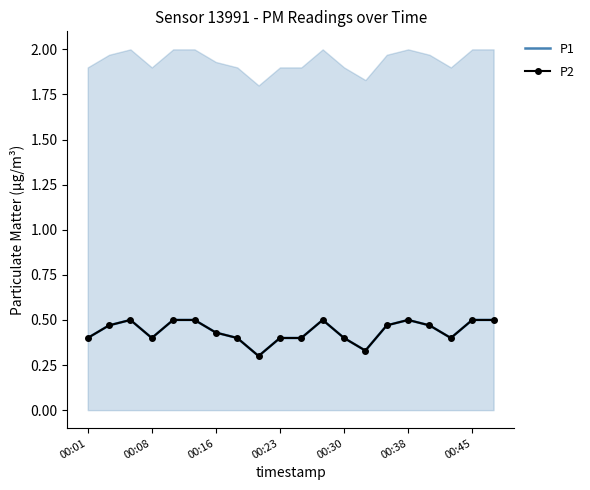

True or false: P2 and P1 cross at least once.

False